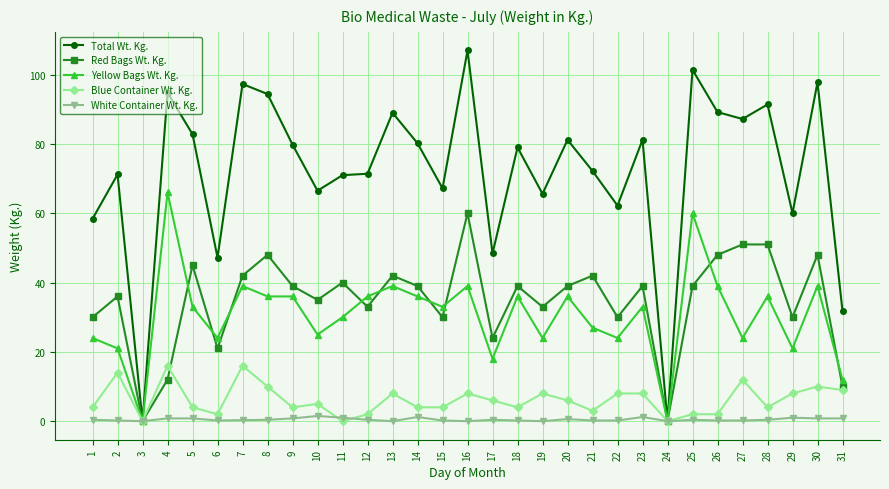

At which label does Red Bags Wt. Kg. first exceed 39?

5